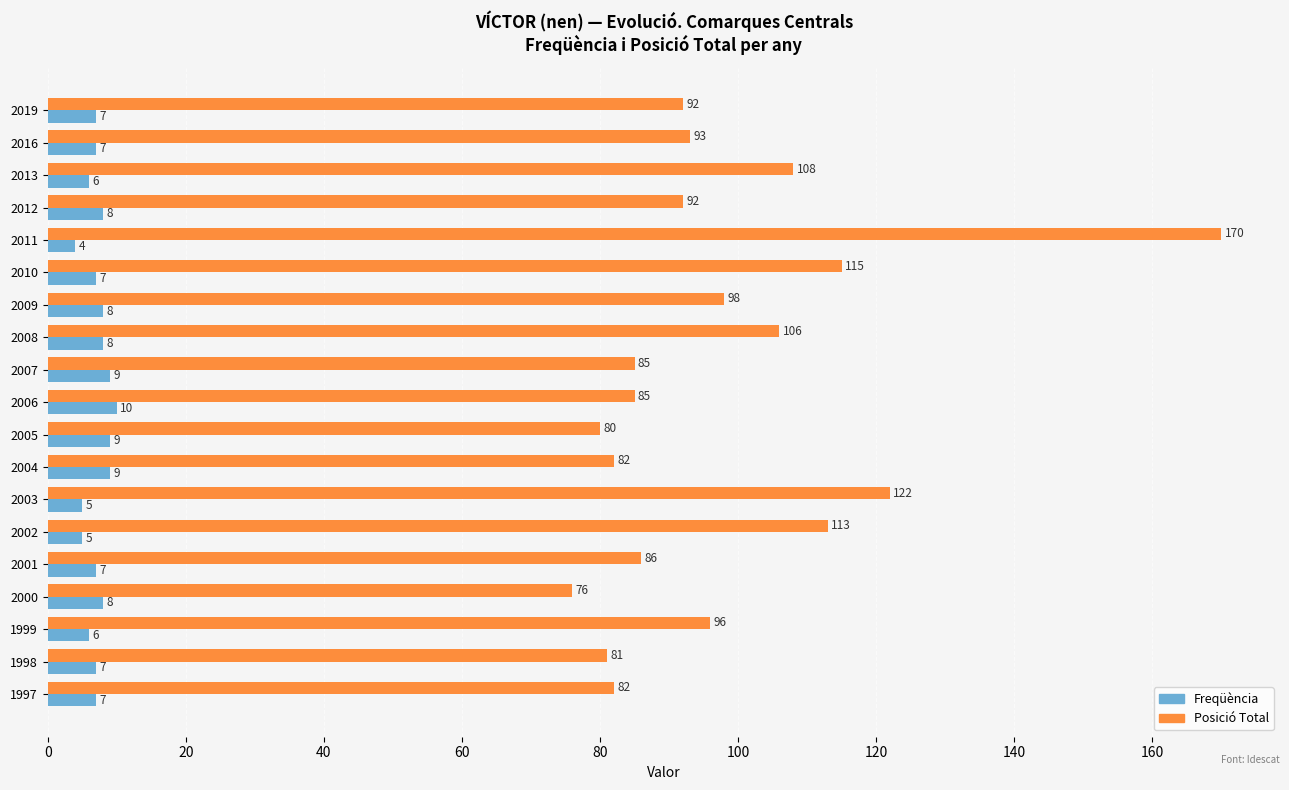

Rank the series by their maximum value, from lowest to highest.

Freqüència, Posició Total